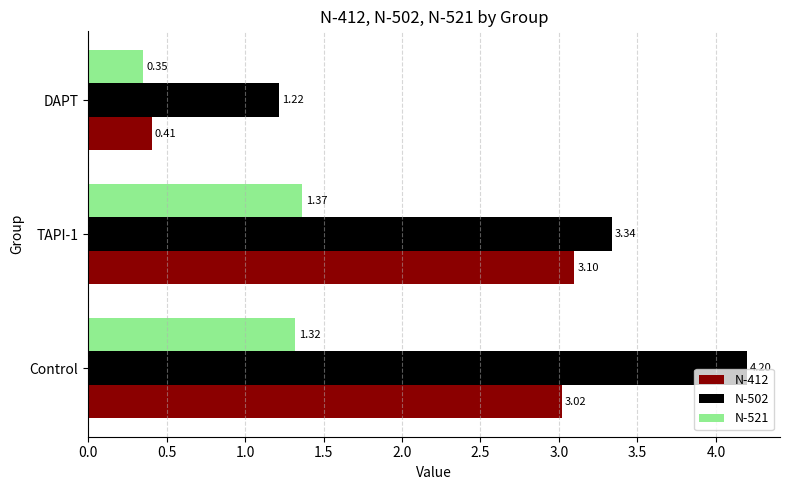

Which series has the largest range (max minus min)?

N-502